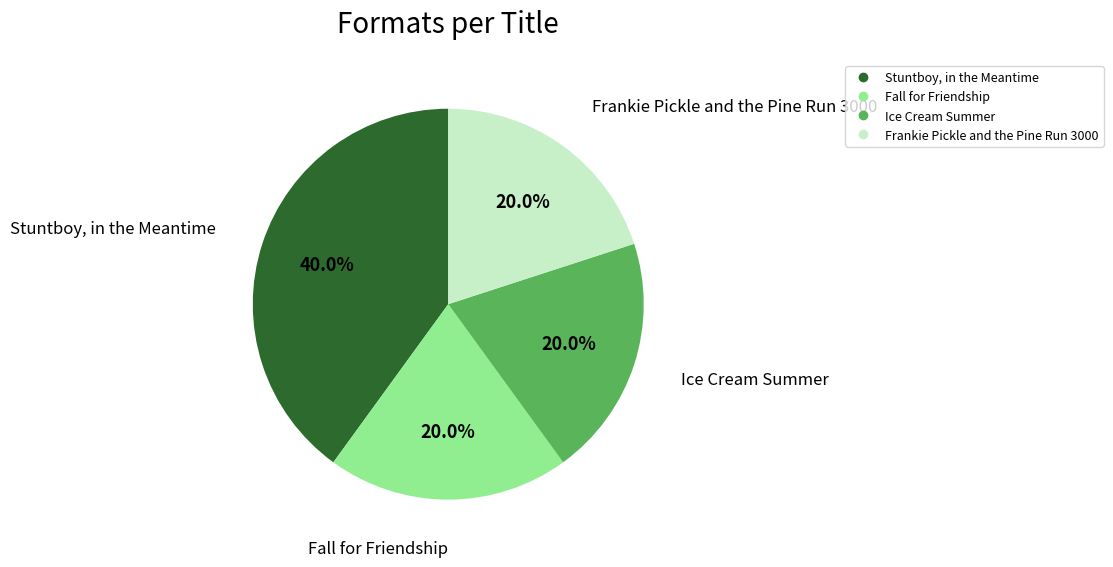

Do Ice Cream Summer and Stuntboy, in the Meantime together represent more than half of the pie?

Yes